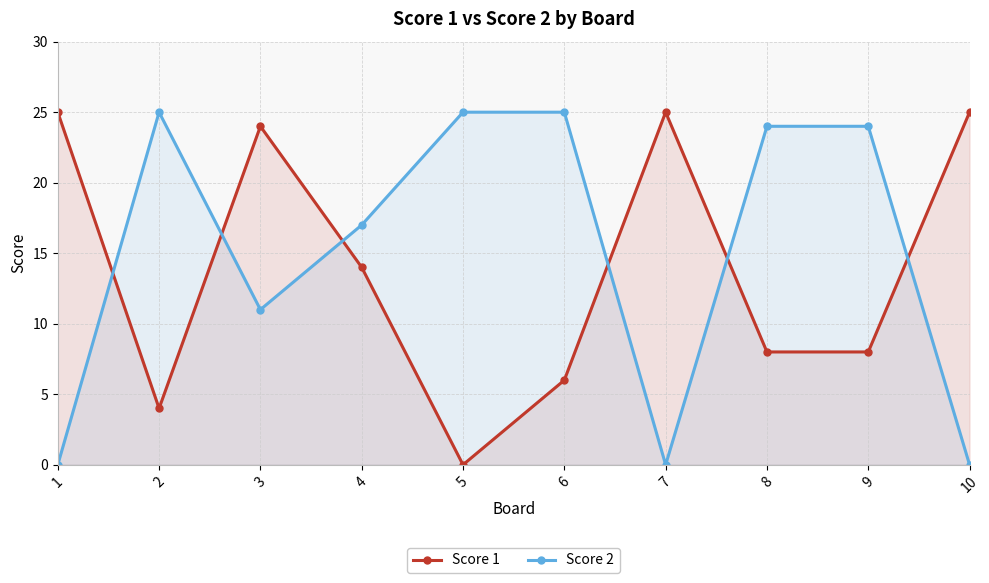

After their last crossing, which series has the higher values: Score 2 or Score 1?

Score 1